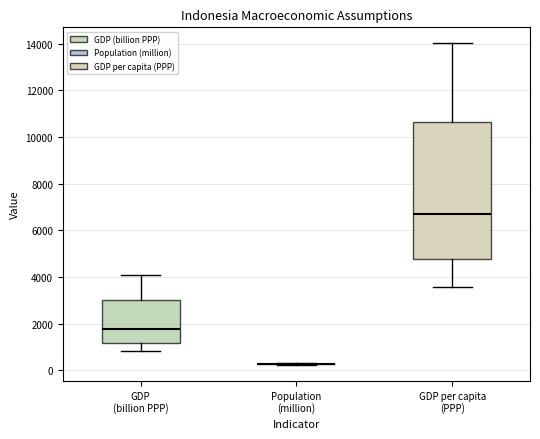

Reading left to right, transcribe this box plot: for each box, give where its median line is, the range the box spans, and where its two whiskers end, as read against the y-axis. The values are not printed on the chart, so give them approximately, as read against the axis.

GDP (billion PPP): median 1800, box 1200 to 3000, whiskers 800 to 4000
Population (million): box collapsed to a line at 200, whiskers 200 to 200
GDP per capita (PPP): median 6600, box 4800 to 10600, whiskers 3600 to 14000